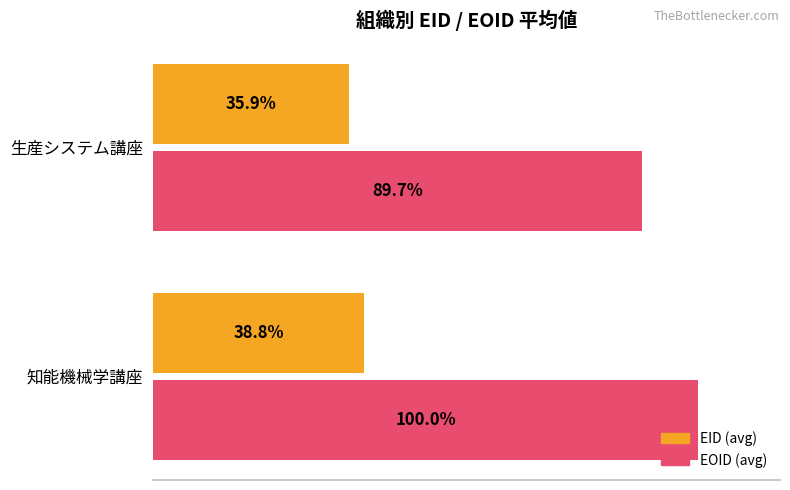

List the series in order of their overall mean, lowest first.

EID (avg), EOID (avg)